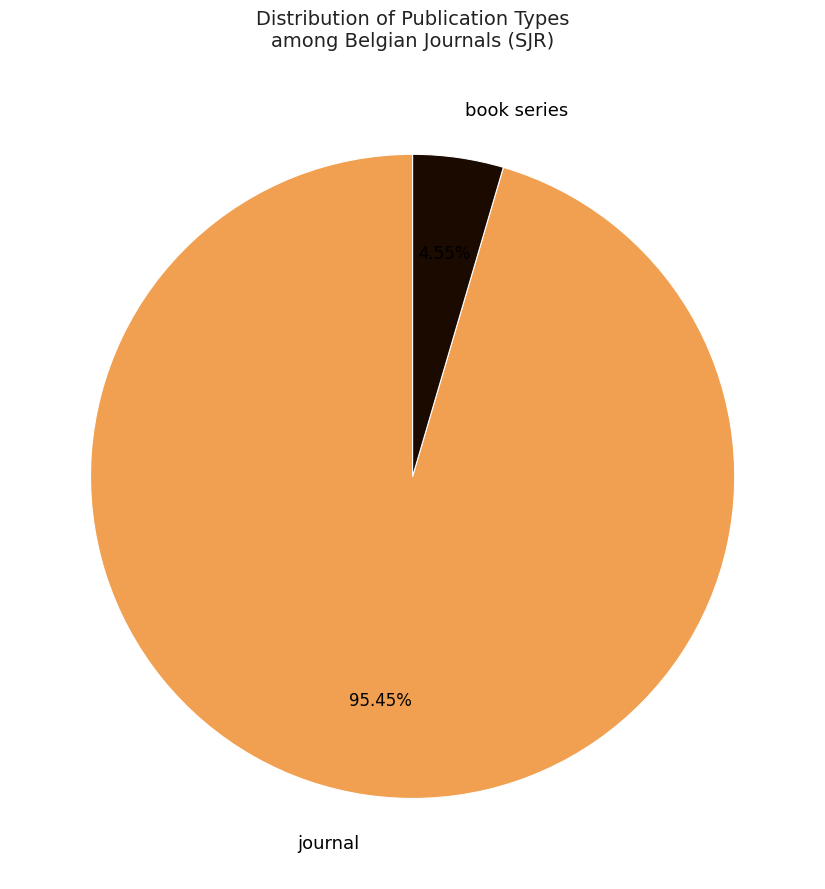

Count the number of slices in the pie.

2